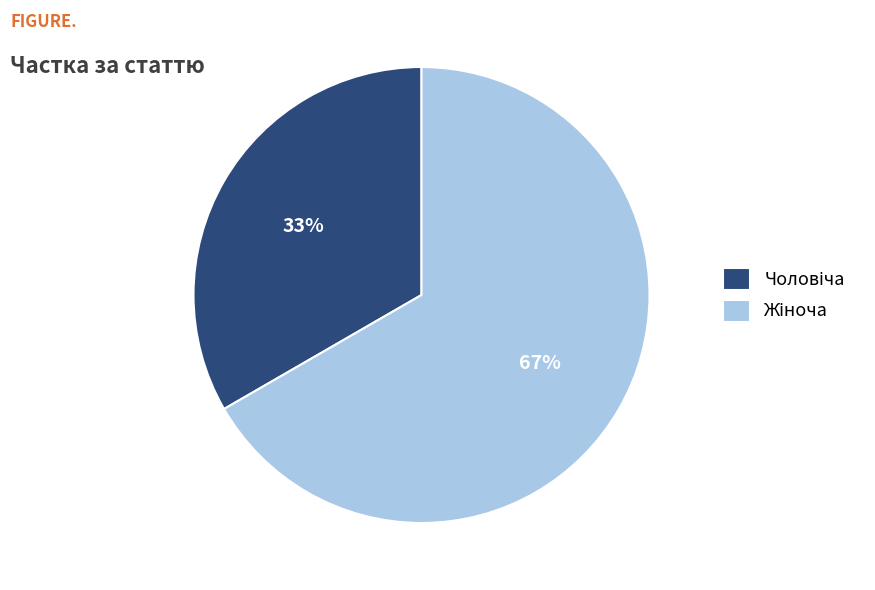

Is there any slice that represents more than half of the pie?

Yes